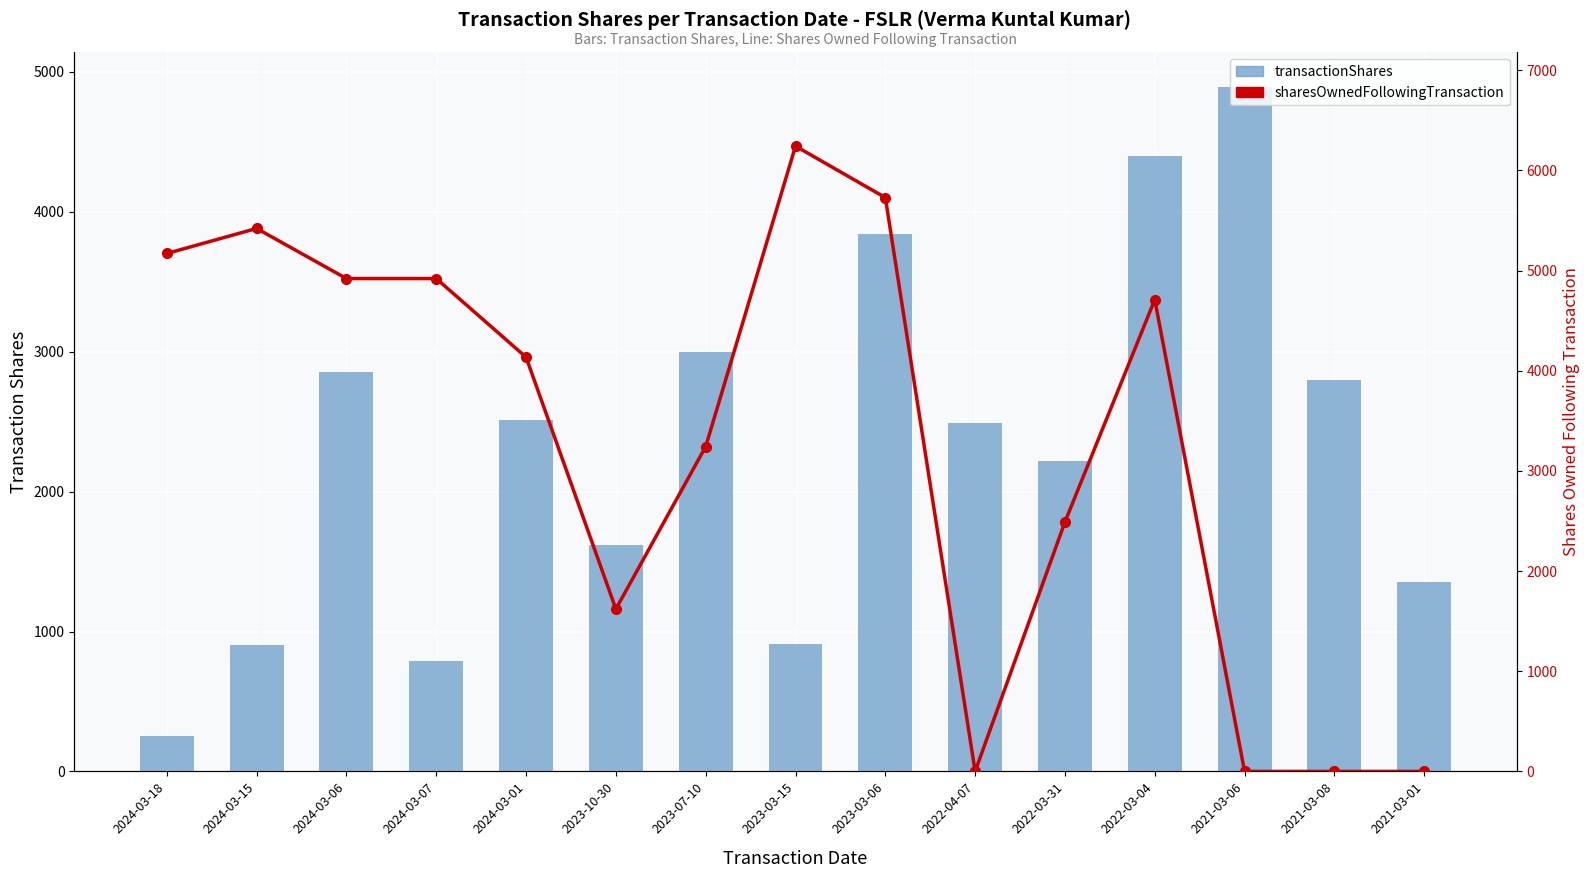

Rank the series by their average value, from lowest to highest.

transactionShares, sharesOwnedFollowingTransaction